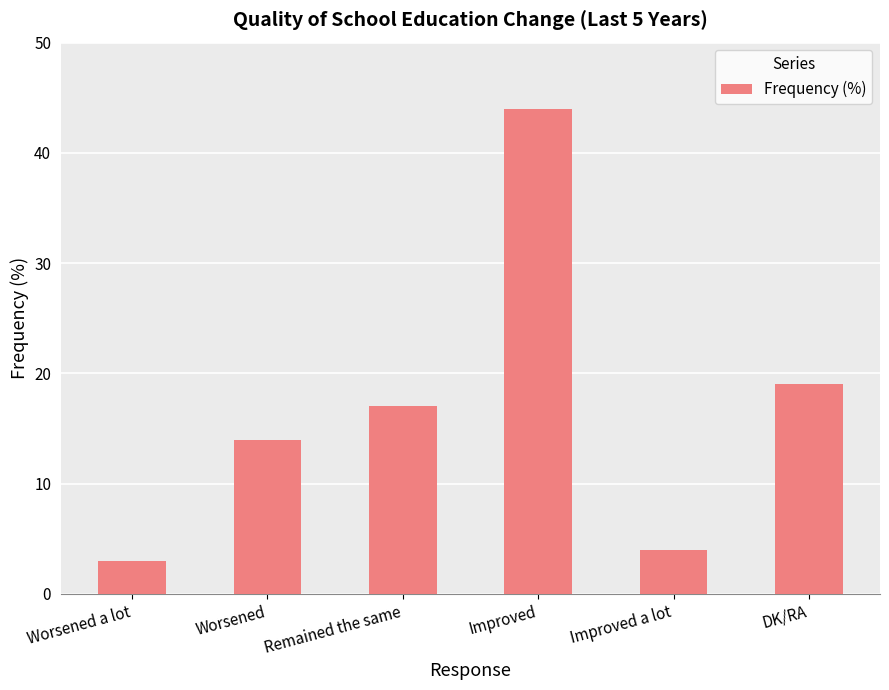

Does the chart contain stacked bars?

No